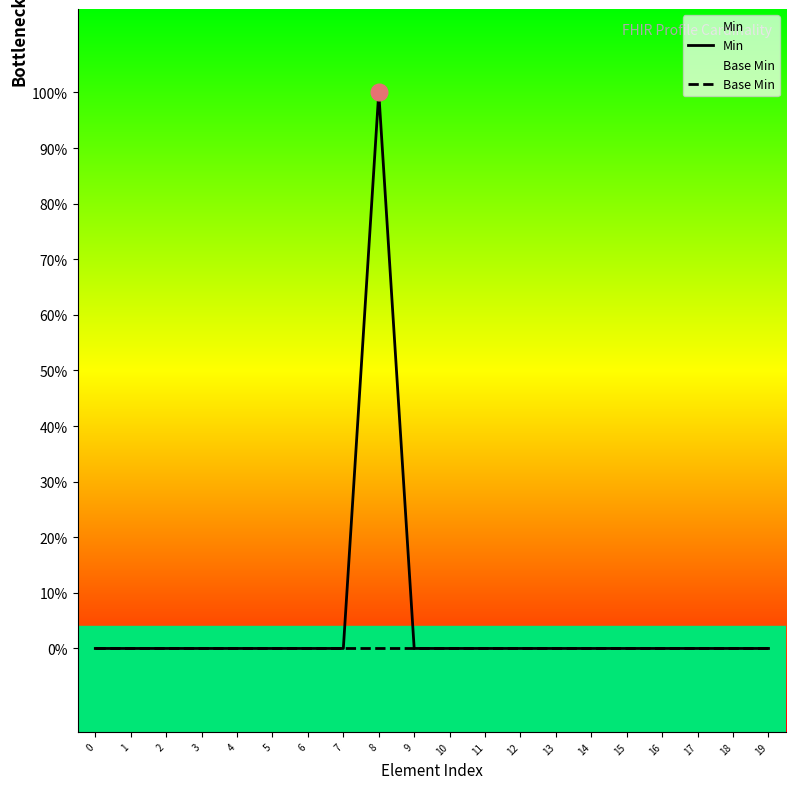

True or false: Min has more than 0 interior local peaks.

True